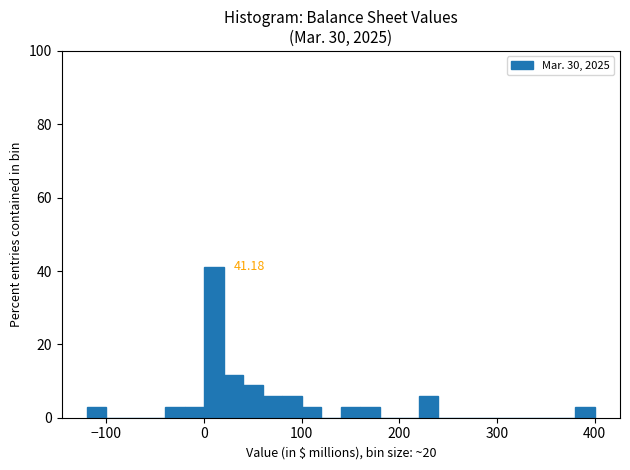

Read against the x-axis, roughly where is the centre of the tallest bar?

10